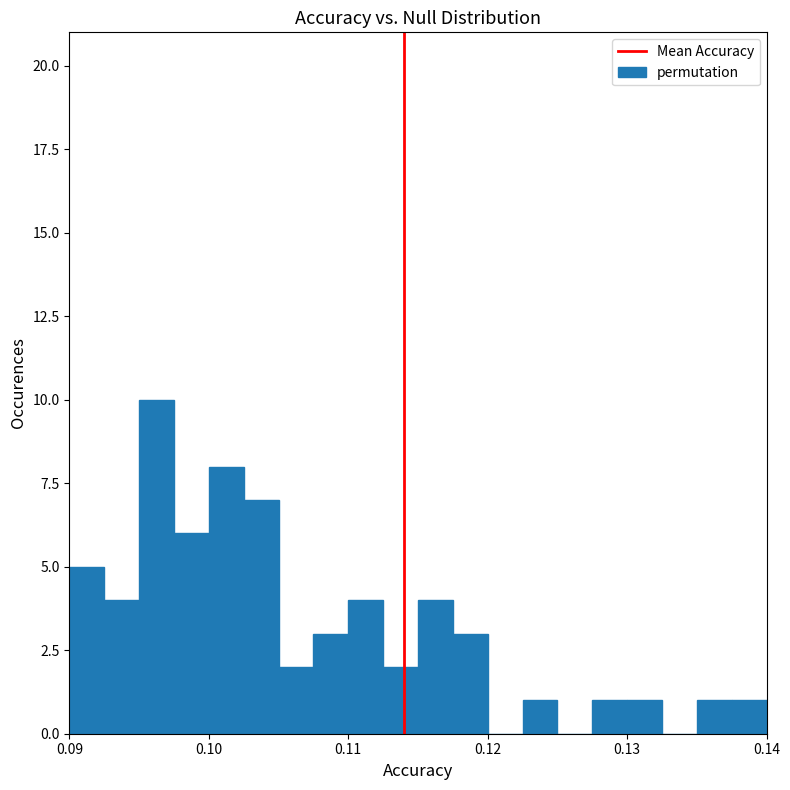

Around what value on the x-axis is the tallest bar? Give the approximate position of its centre, as read against the axis.

0.096